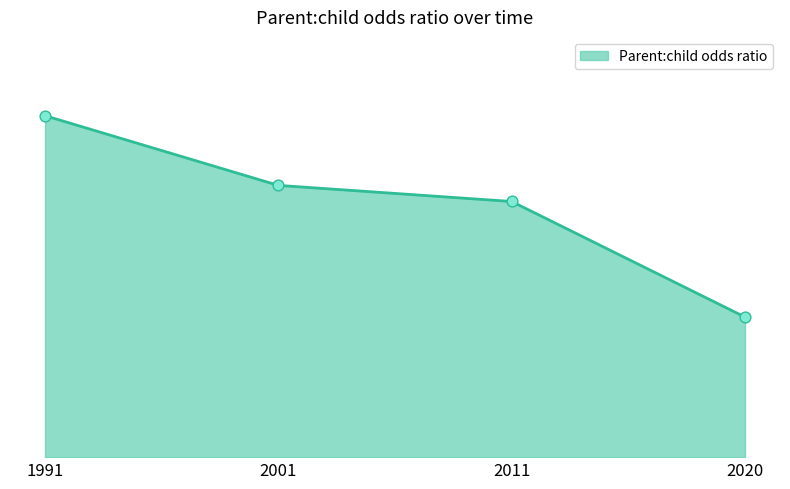

Between 2011 and 2001, which is larger?

2001